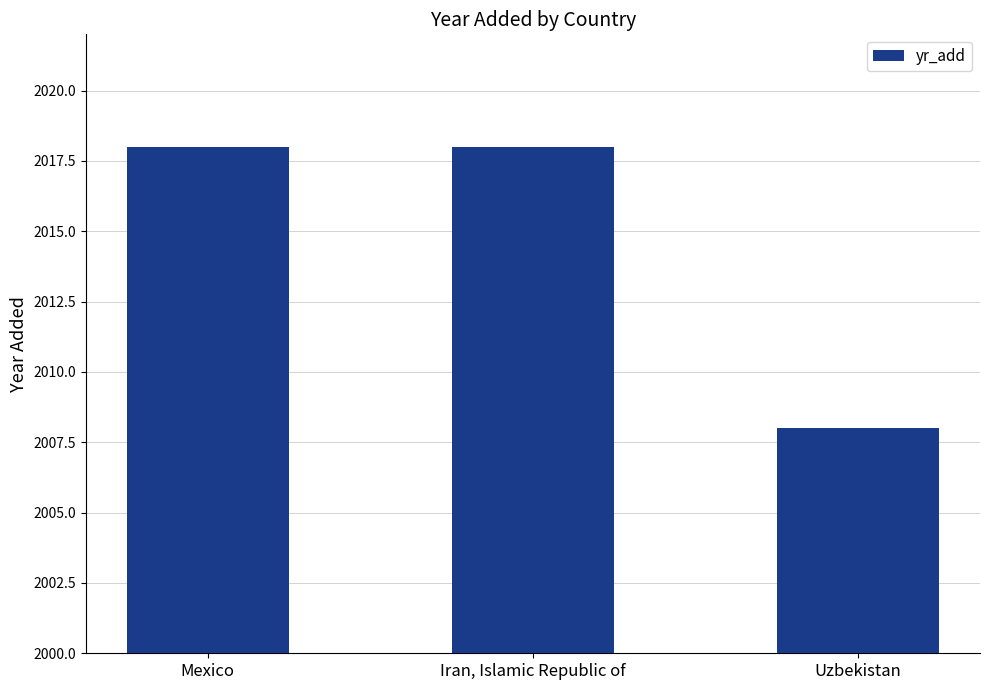

What is the change in value from Mexico to Uzbekistan?

-10